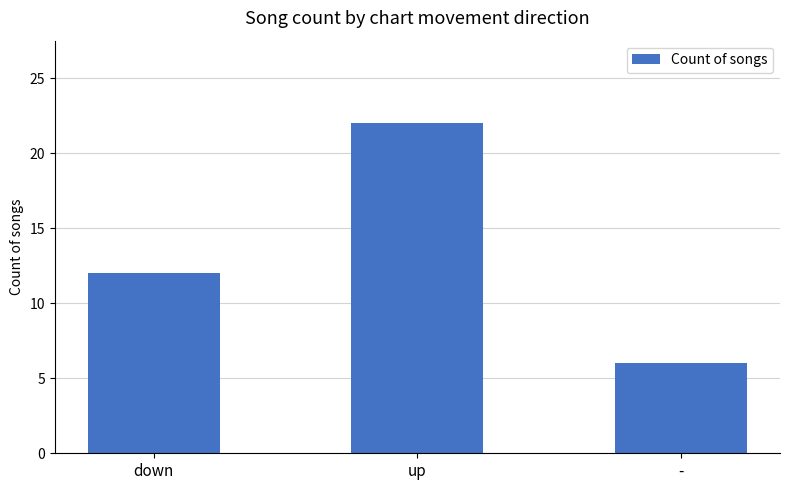

Does the chart contain stacked bars?

No